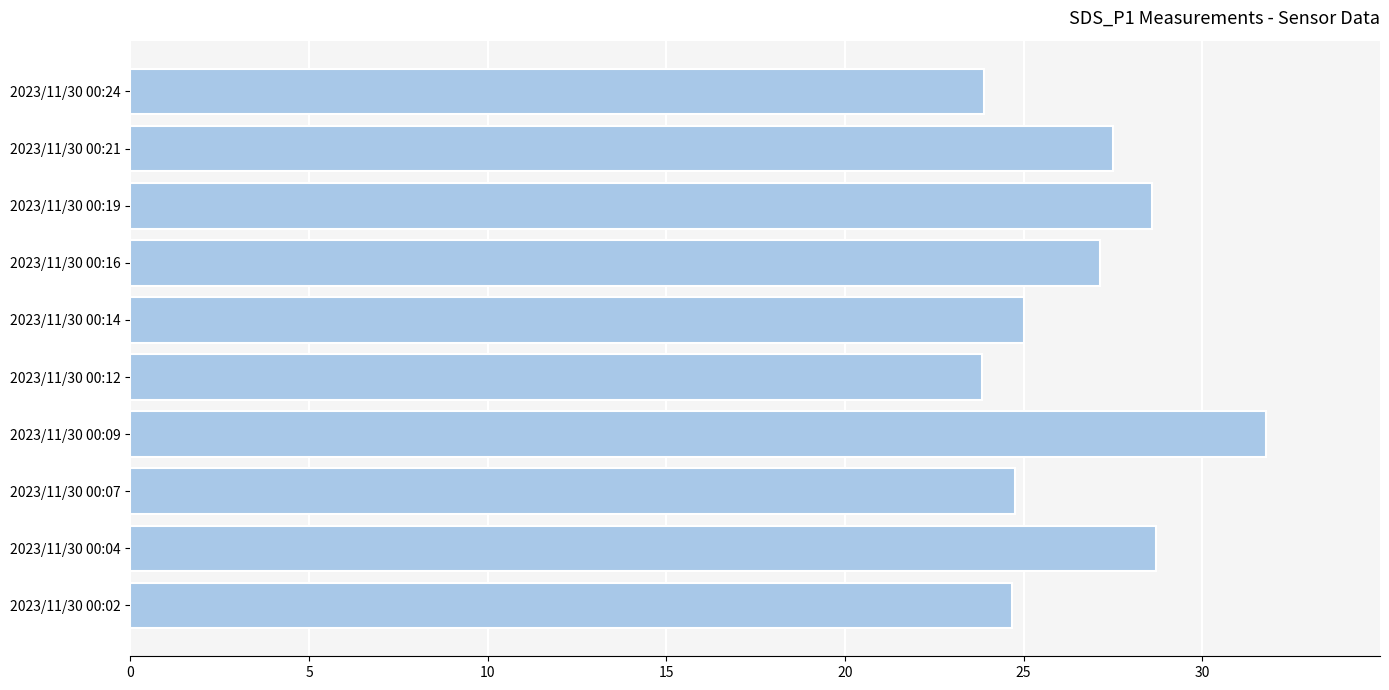

Is it true that the value at 2023/11/30 00:21 is 16.6?

False